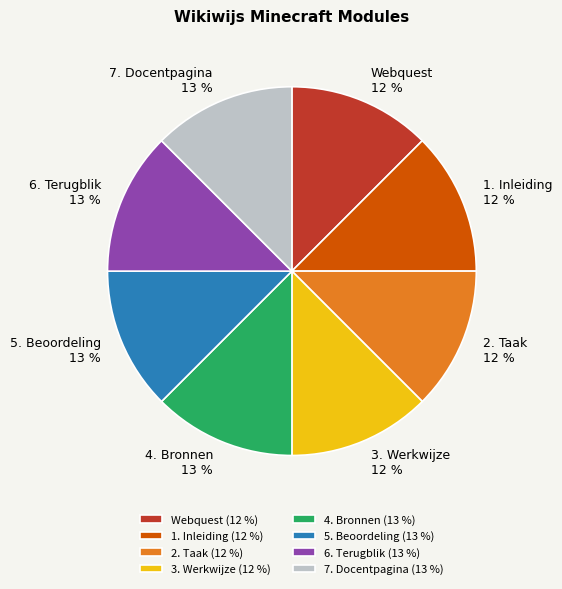

Is the sum of Webquest and 7. Docentpagina greater than half?

No